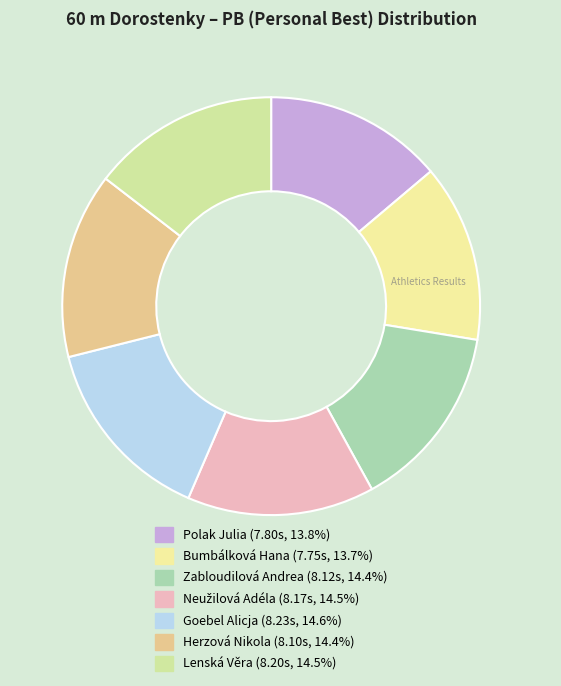

Approximately how many times larger is the value at Herzová Nikola compared to Zabloudilová Andrea?

1.0